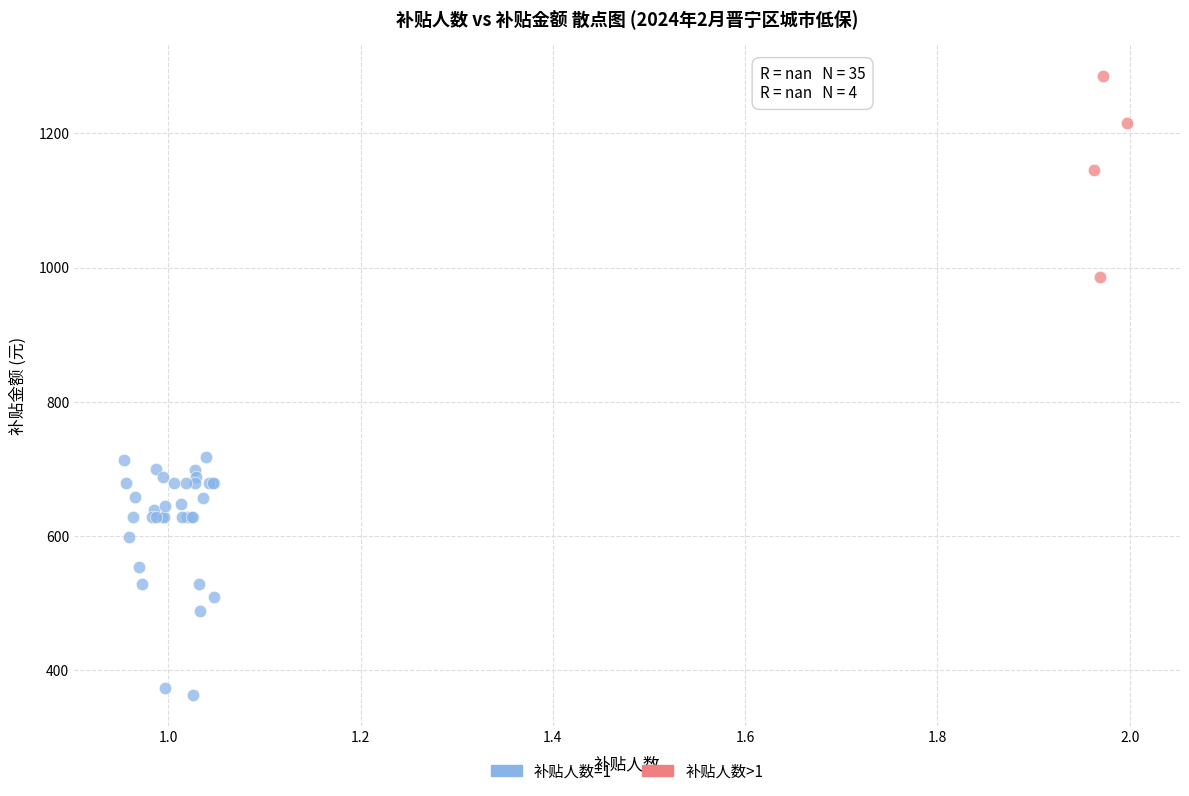

Which series has the widest spread of Y values?

补贴人数=1